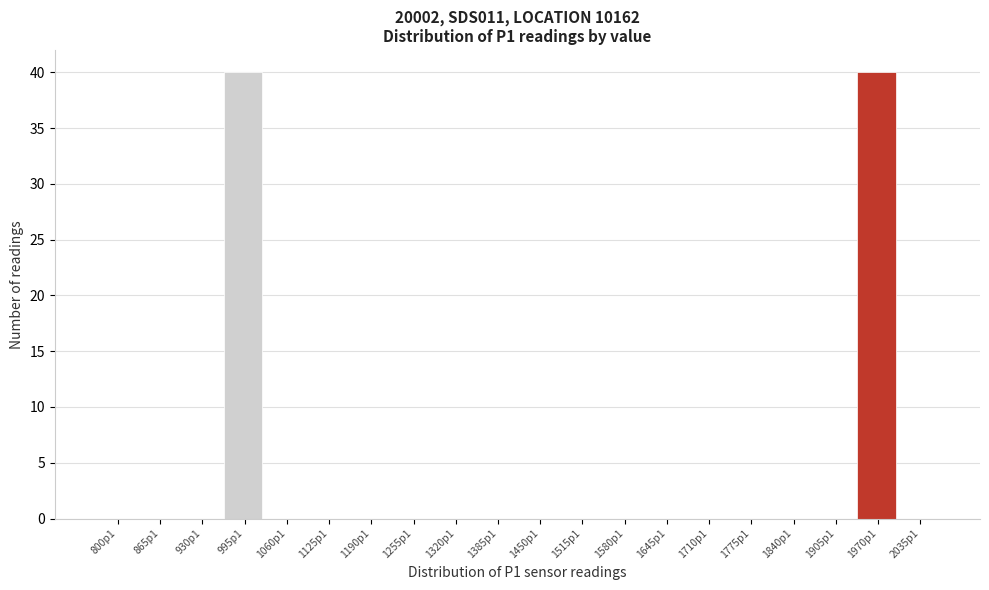

Reading left to right, transcribe all the data shown in this chart.

800p1=0	865p1=0	930p1=0	995p1=40	1060p1=0	1125p1=0	1190p1=0	1255p1=0	1320p1=0	1385p1=0	1450p1=0	1515p1=0	1580p1=0	1645p1=0	1710p1=0	1775p1=0	1840p1=0	1905p1=0	1970p1=40	2035p1=0